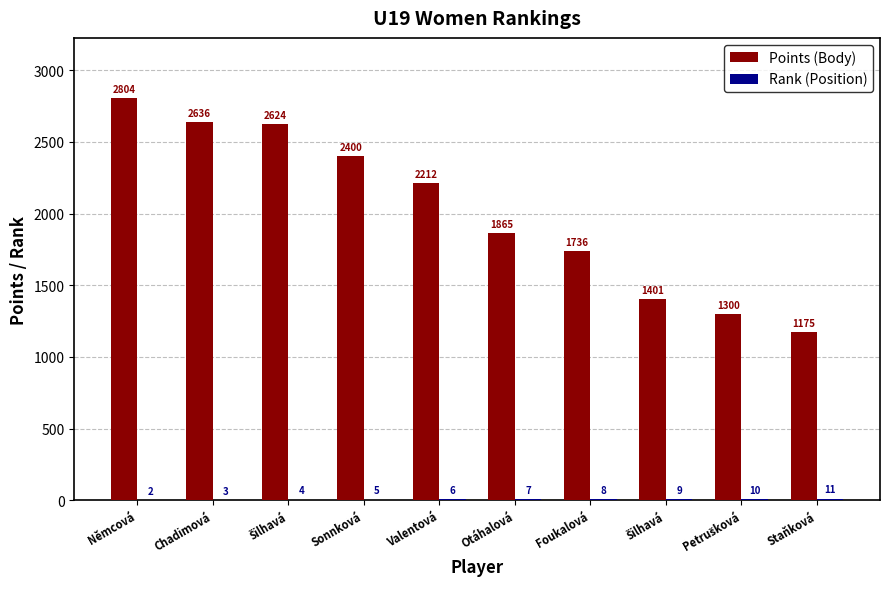

Which series has the widest spread of values?

Points (Body)